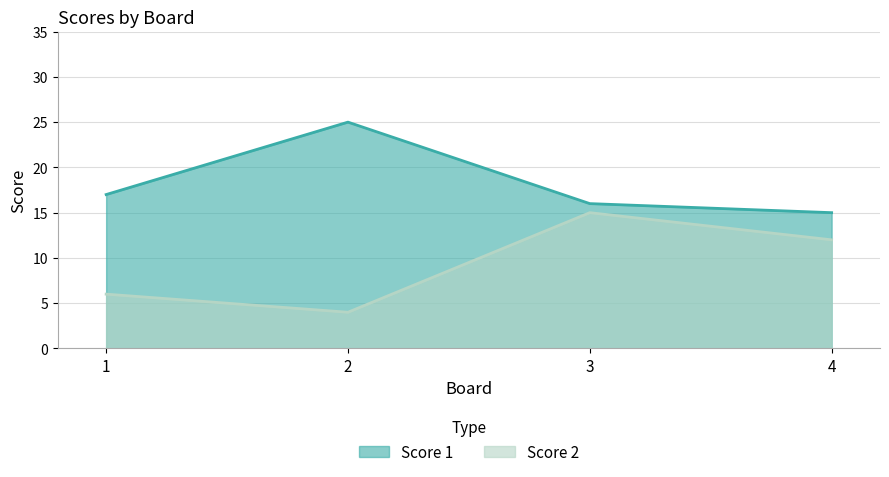

List the labels in order of Score 2 value, smallest first.

2, 1, 4, 3